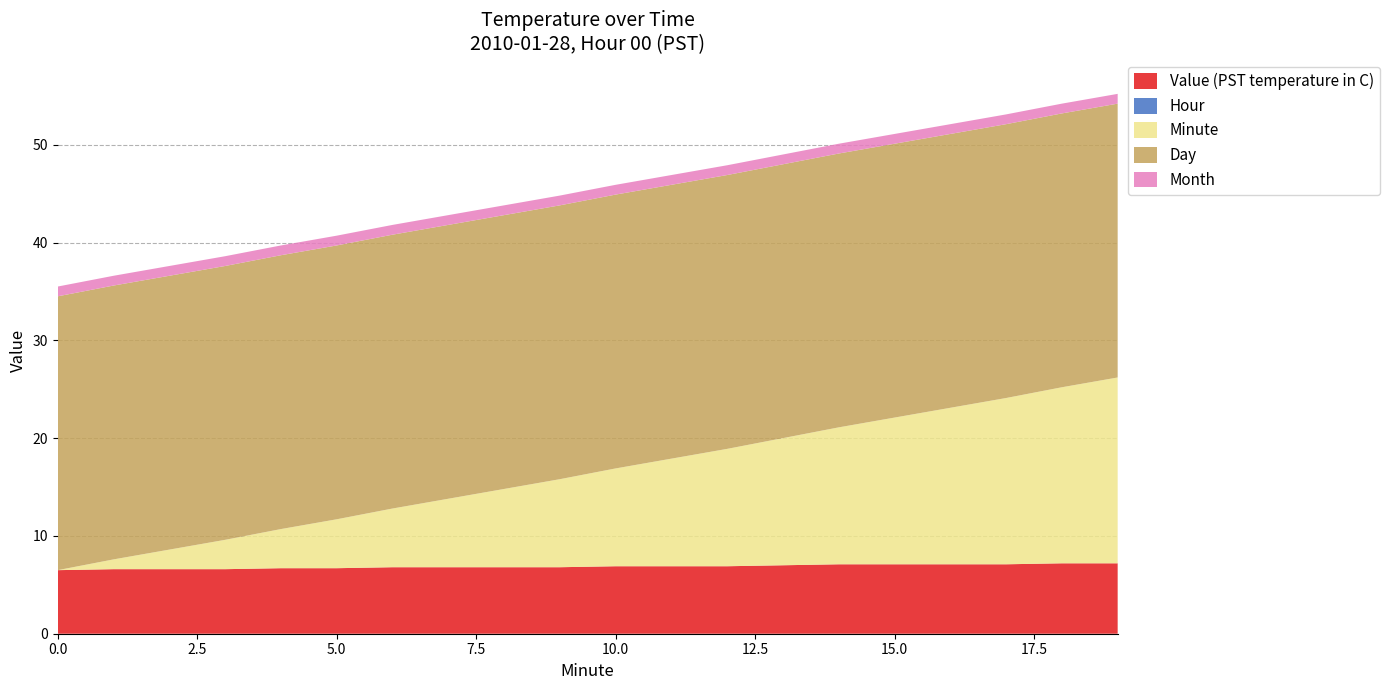

Reading left to right, list all the values displayed in this chart.

Value (PST temperature in C): 6.5	6.6	6.6	6.6	6.7	6.7	6.8	6.8	6.8	6.8	6.9	6.9	6.9	7.0	7.1	7.1	7.1	7.1	7.2	7.2
Hour: 0.0	0.0	0.0	0.0	0.0	0.0	0.0	0.0	0.0	0.0	0.0	0.0	0.0	0.0	0.0	0.0	0.0	0.0	0.0	0.0
Minute: 0.0	1.0	2.0	3.0	4.0	5.0	6.0	7.0	8.0	9.0	10.0	11.0	12.0	13.0	14.0	15.0	16.0	17.0	18.0	19.0
Day: 28.0	28.0	28.0	28.0	28.0	28.0	28.0	28.0	28.0	28.0	28.0	28.0	28.0	28.0	28.0	28.0	28.0	28.0	28.0	28.0
Month: 1.0	1.0	1.0	1.0	1.0	1.0	1.0	1.0	1.0	1.0	1.0	1.0	1.0	1.0	1.0	1.0	1.0	1.0	1.0	1.0